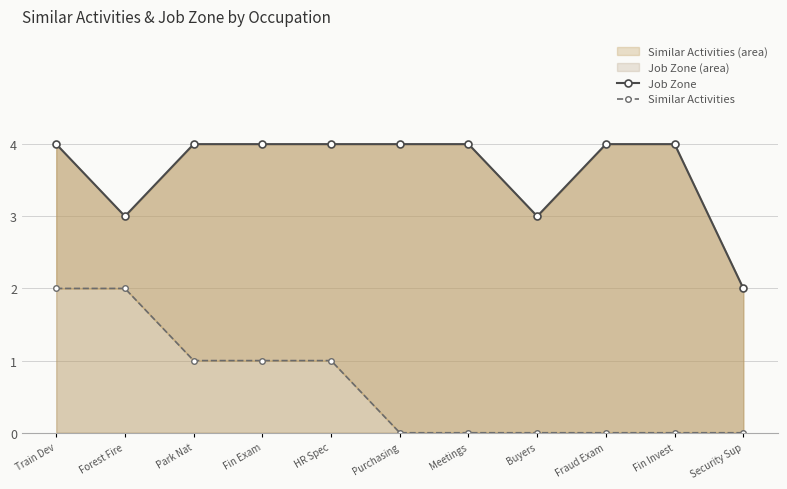

Where is Similar Activities nearest to the value 1?

Park Nat